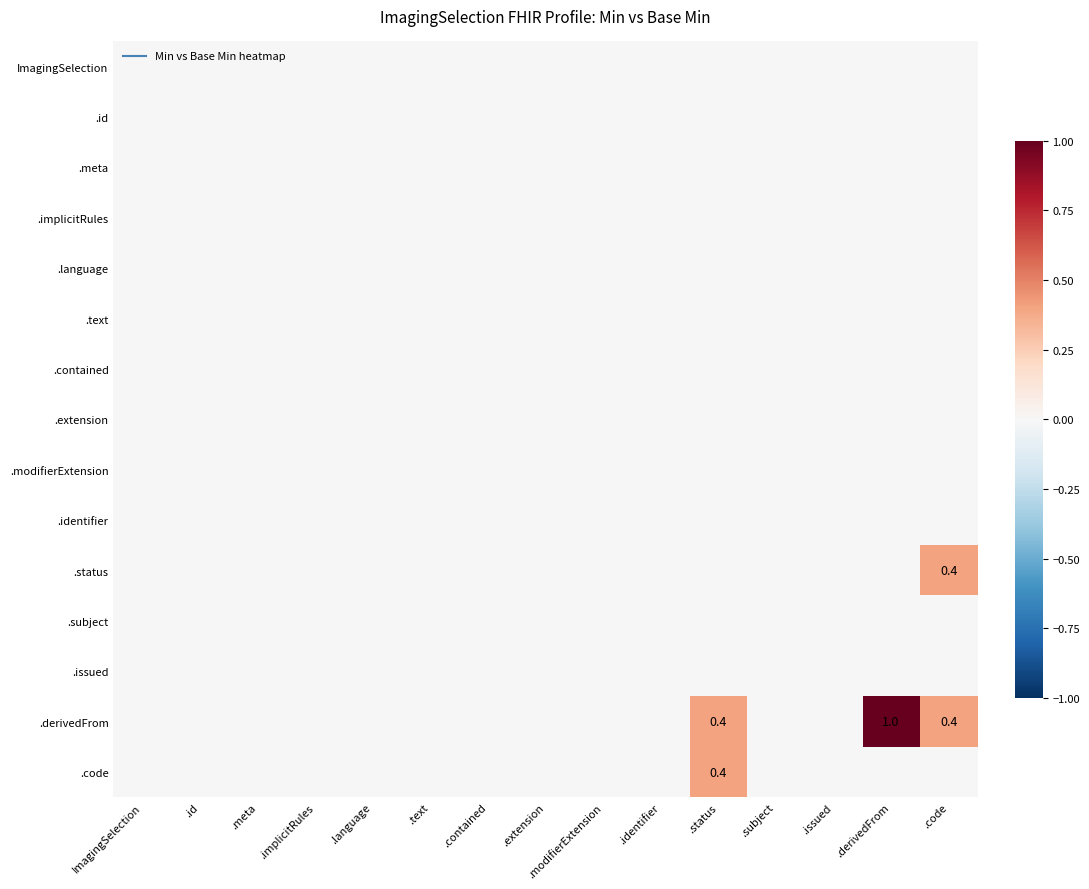

How many distinct data groups are displayed?

15